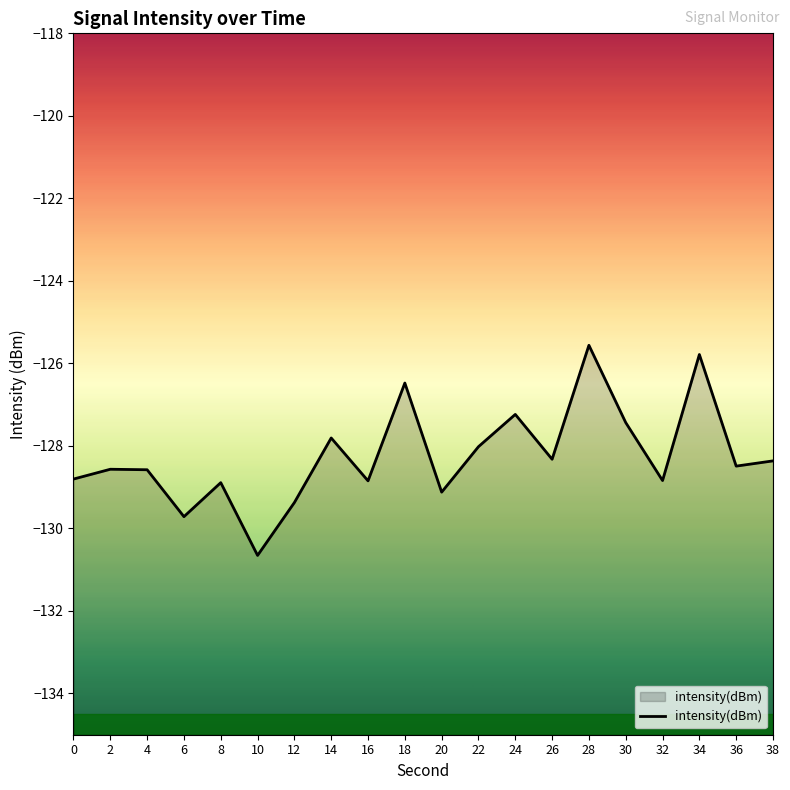

At which label does the data first exceed -128?

14